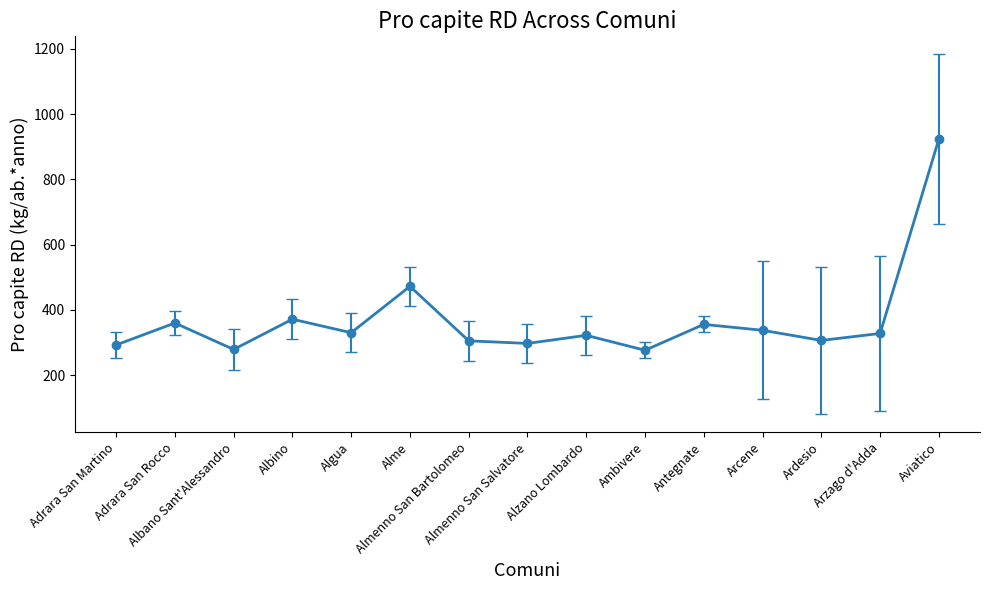

At which category does the data reach its first local peak?

Adrara San Rocco